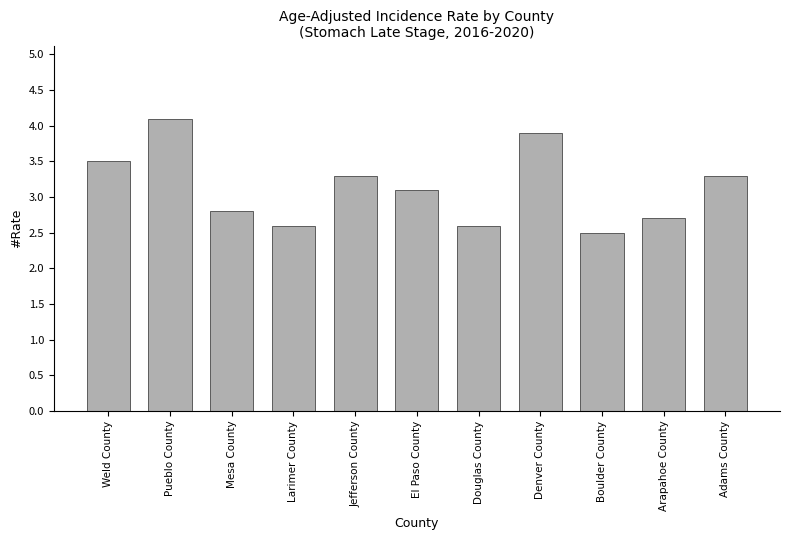

What is the change in value from Larimer County to Denver County?

+1.3